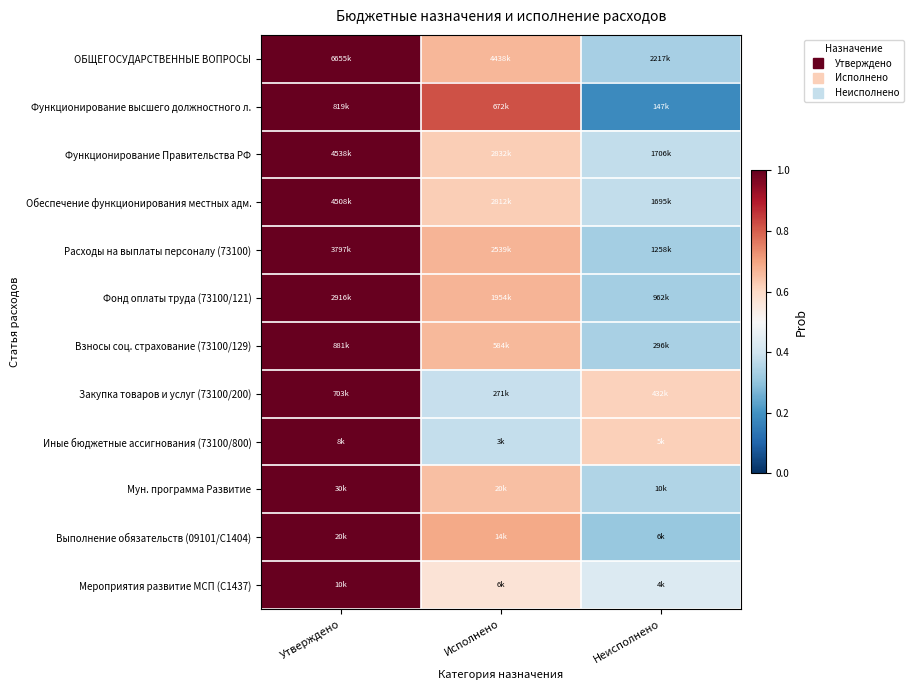

What is the maximum value shown in the chart?

1.0